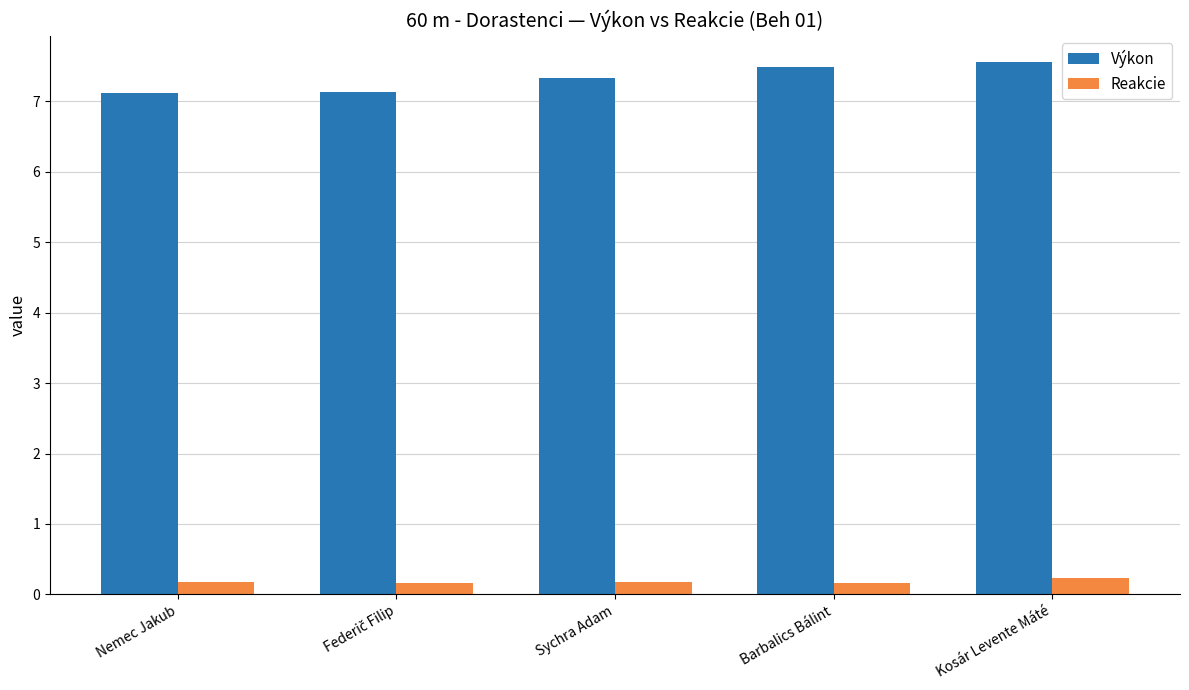

Does the chart contain any negative values?

No